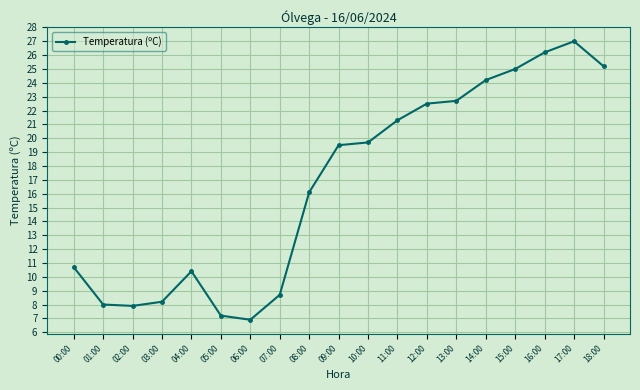

Where is the first local maximum?

04:00